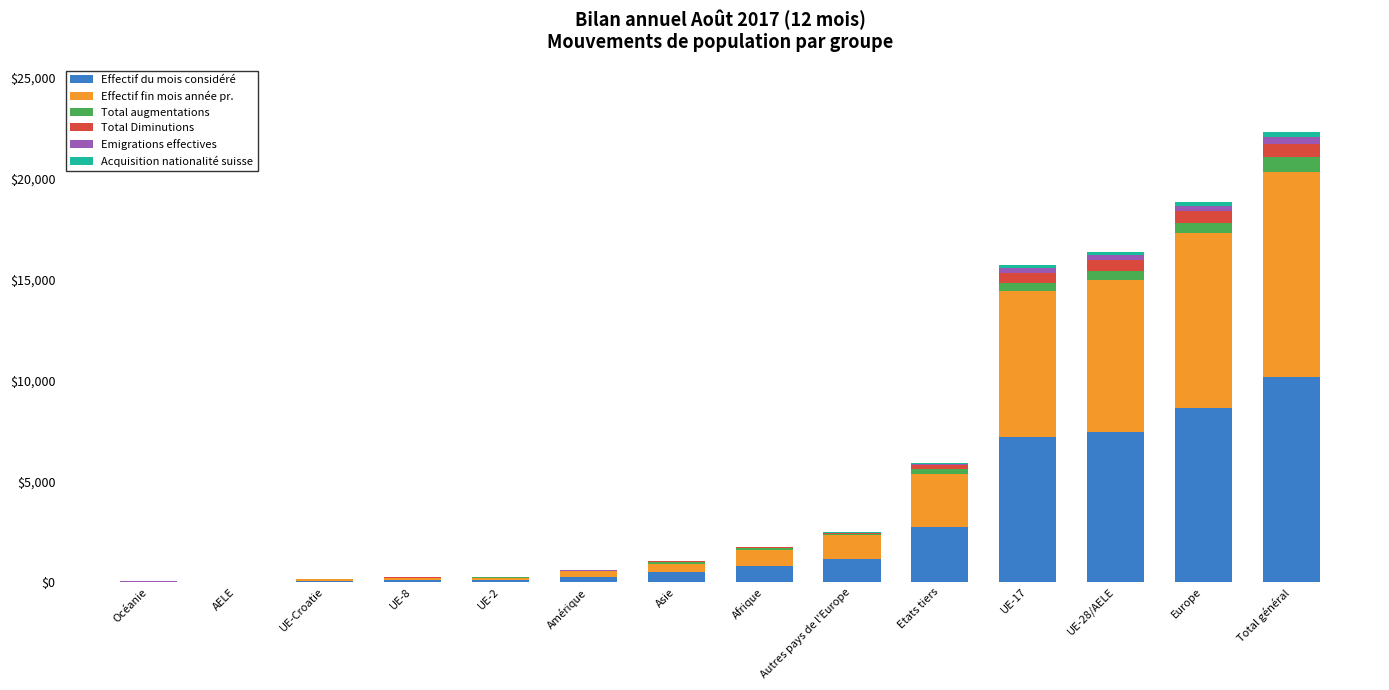

How many distinct data groups are displayed?

6